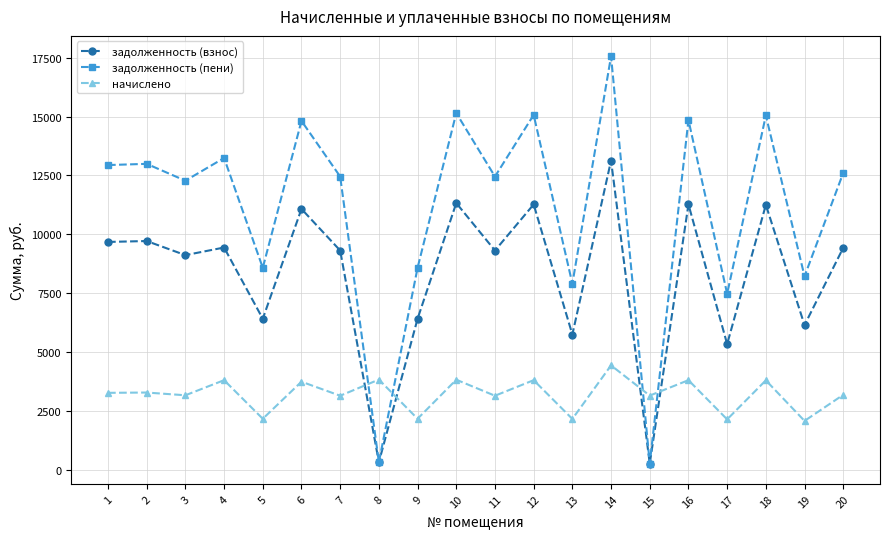

At which category is the sum across all series the highest?

14